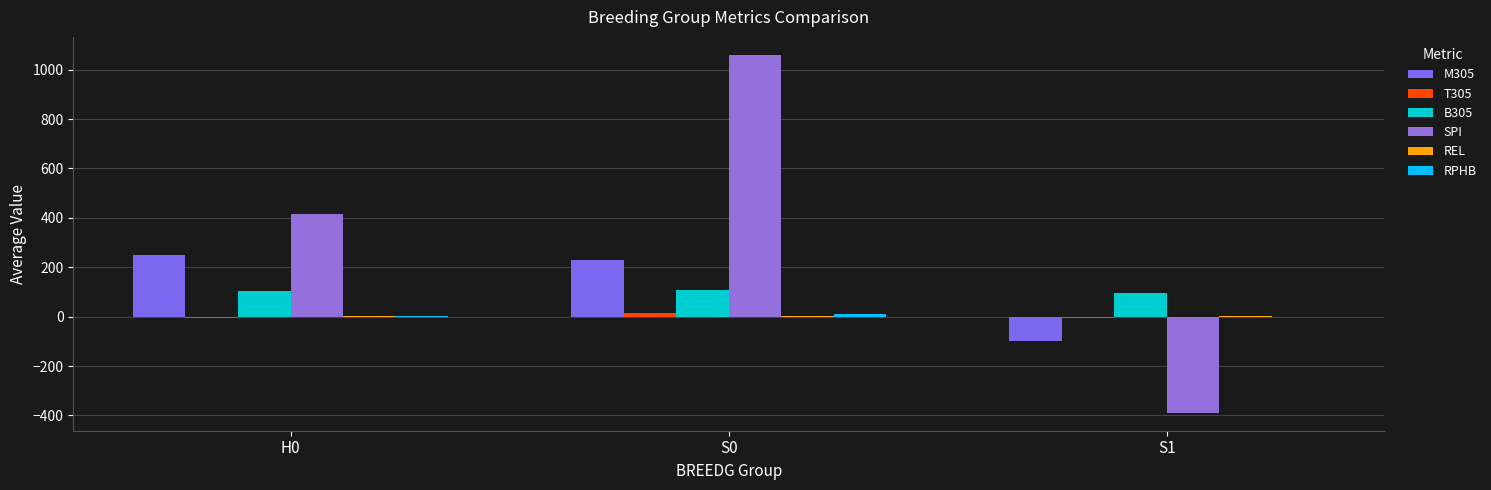

What is the difference between the B305 values at S1 and S0?

11.9